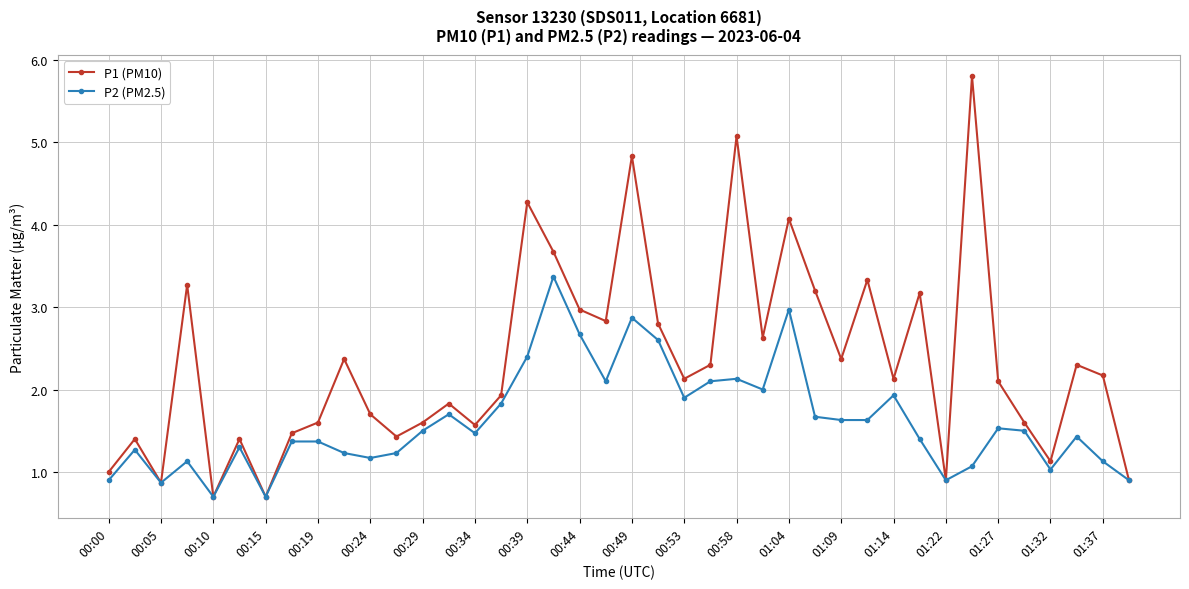

True or false: P2 (PM2.5) has more than 0 points higher than both neighbors.

True